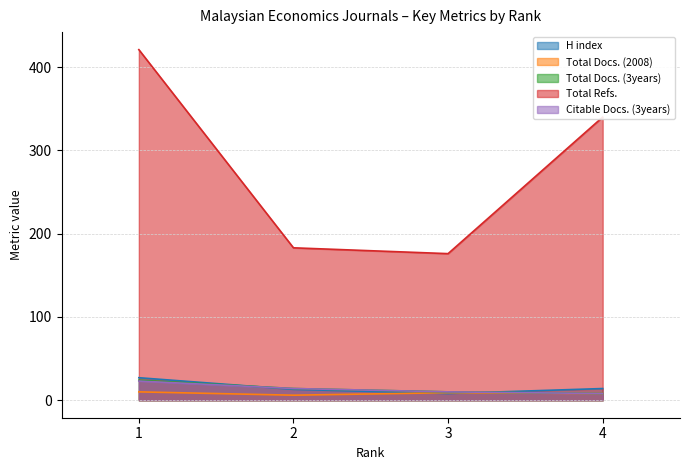

True or false: Citable Docs. (3years) and Total Refs. intersect in this chart.

False